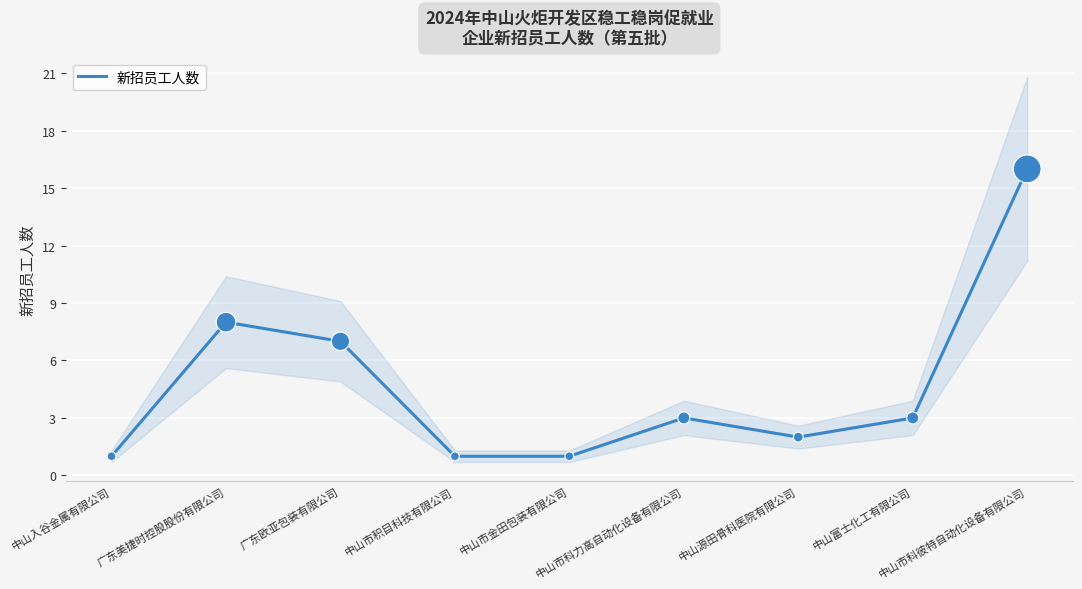

Between 中山入谷金属有限公司 and 中山富士化工有限公司, which is larger?

中山富士化工有限公司